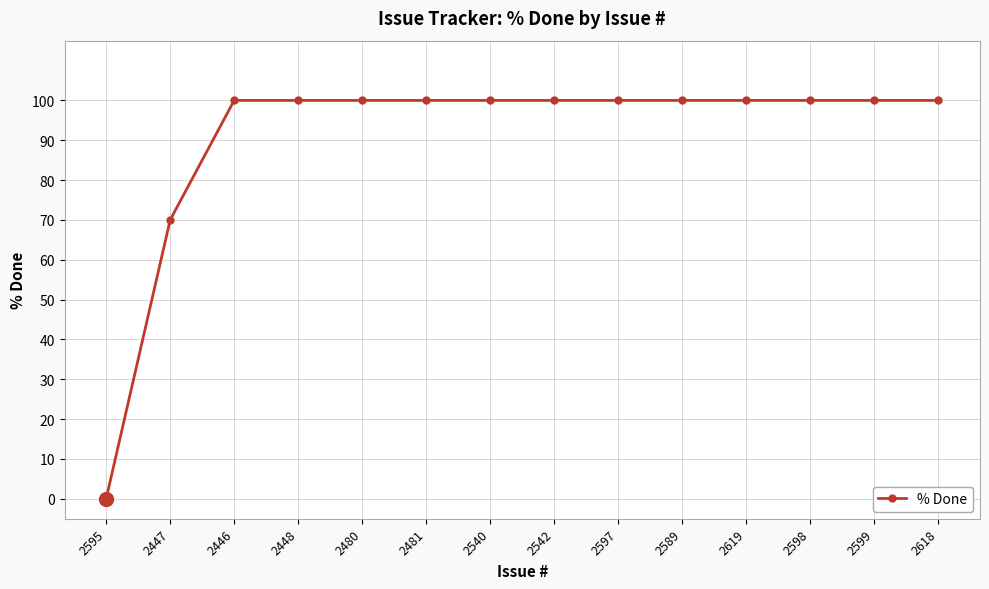

What position from the left is 2589?

10